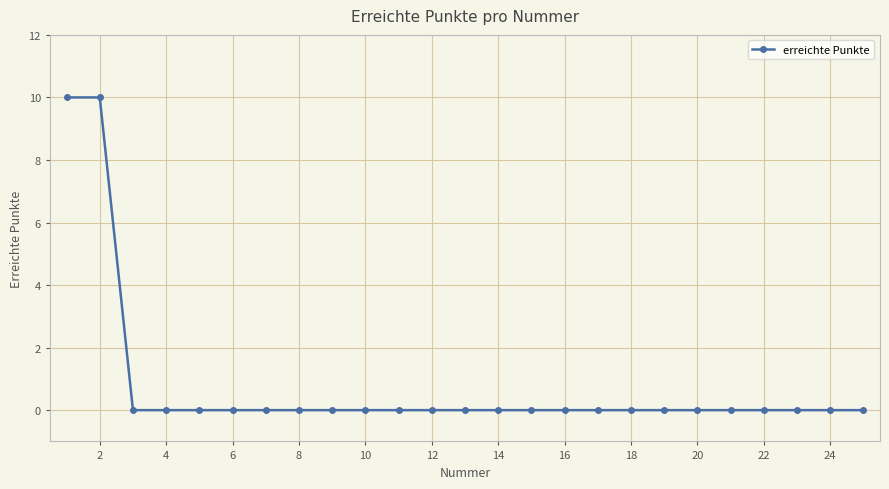

How many distinct data groups are displayed?

1